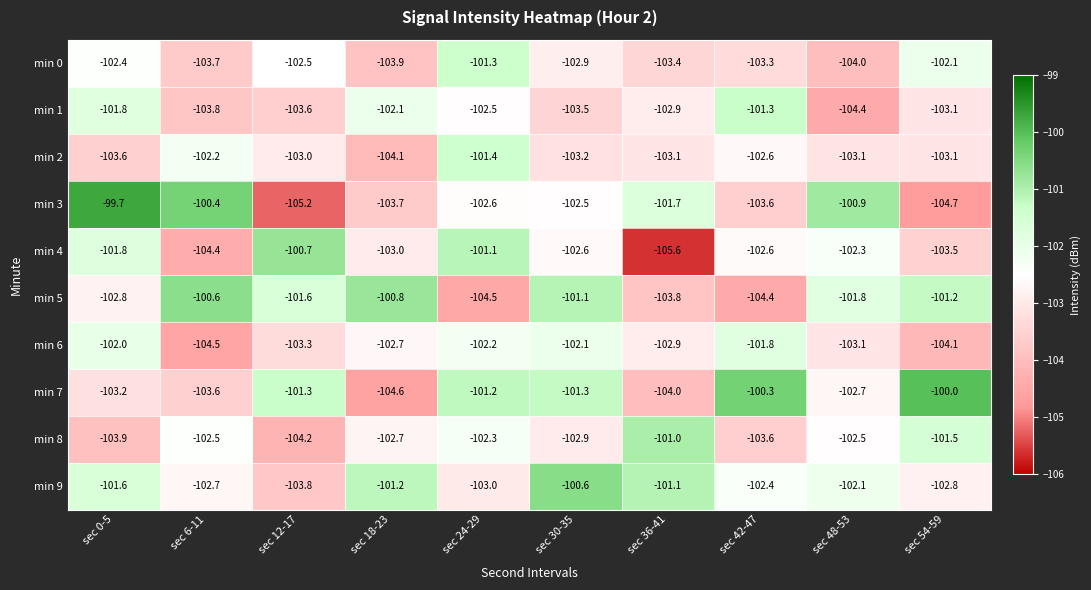

Which series has the largest total across all categories?

min 9